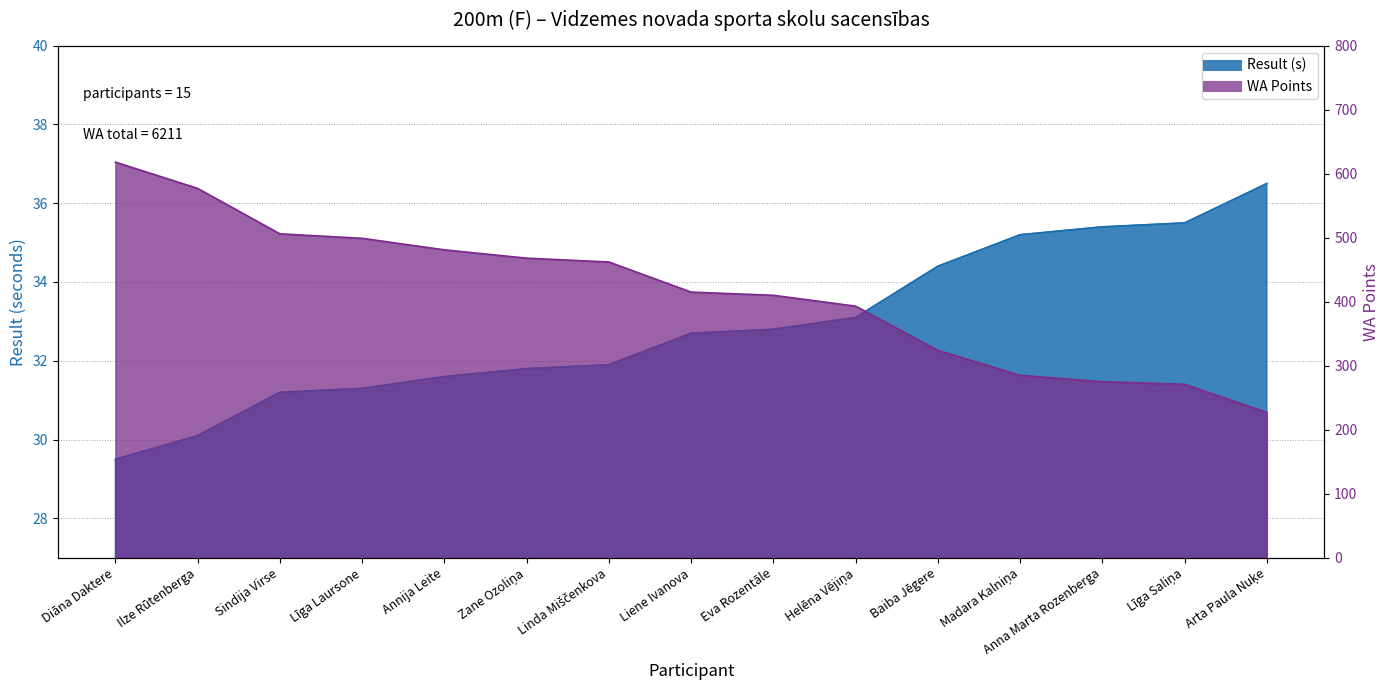

Reading left to right, list all the values displayed in this chart.

Result: Diāna Daktere=29.5	Ilze Rūtenberga=30.1	Sindija Virse=31.2	Līga Laursone=31.3	Annija Leite=31.6	Zane Ozoliņa=31.8	Linda Miščenkova=31.9	Liene Ivanova=32.7	Eva Rozentāle=32.8	Helēna Vējiņa=33.1	Baiba Jēgere=34.4	Madara Kalniņa=35.2	Anna Marta Rozenberga=35.4	Līga Saliņa=35.5	Arta Paula Nuķe=36.5
WA: Diāna Daktere=618.0	Ilze Rūtenberga=577.0	Sindija Virse=506.0	Līga Laursone=499.0	Annija Leite=481.0	Zane Ozoliņa=468.0	Linda Miščenkova=462.0	Liene Ivanova=415.0	Eva Rozentāle=410.0	Helēna Vējiņa=393.0	Baiba Jēgere=324.0	Madara Kalniņa=285.0	Anna Marta Rozenberga=275.0	Līga Saliņa=271.0	Arta Paula Nuķe=227.0